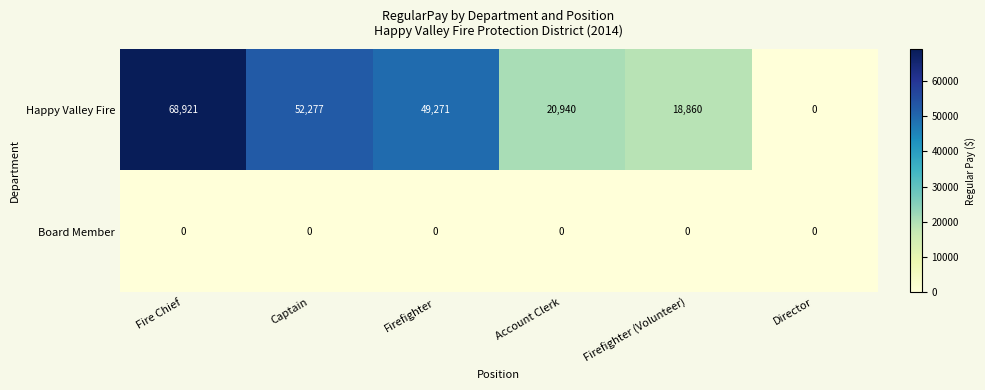

Rank the series by their average value, from highest to lowest.

Happy Valley Fire, Board Member